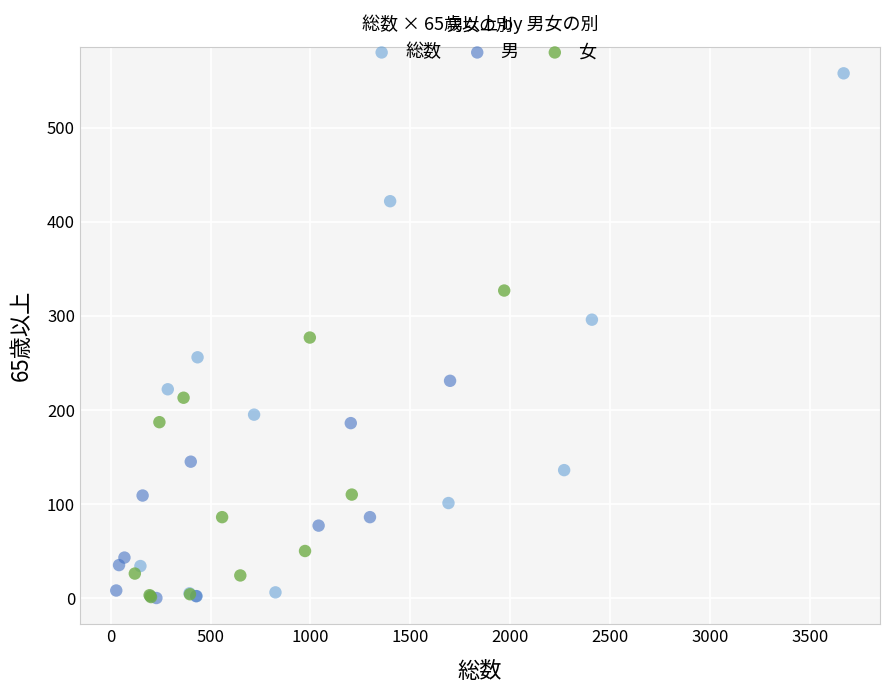

Which series contains the highest Y value?

総数